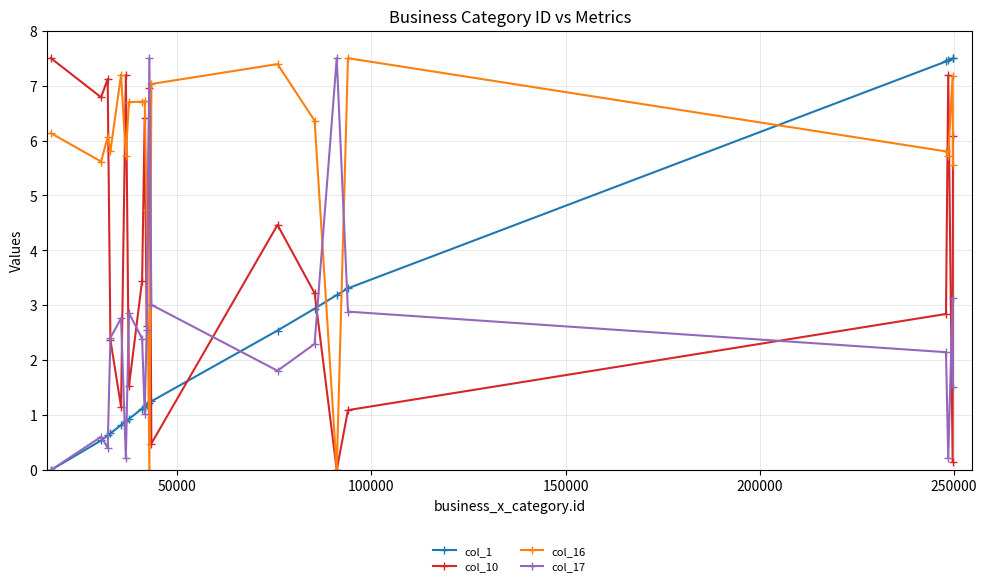

How many interior local peaks does the col_17 series have?

6